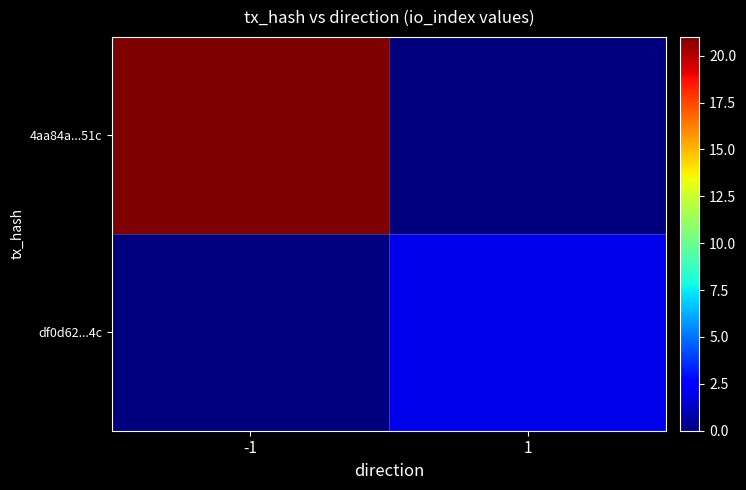

List the series in order of their peak value, lowest first.

df0d62...4c, 4aa84a...51c